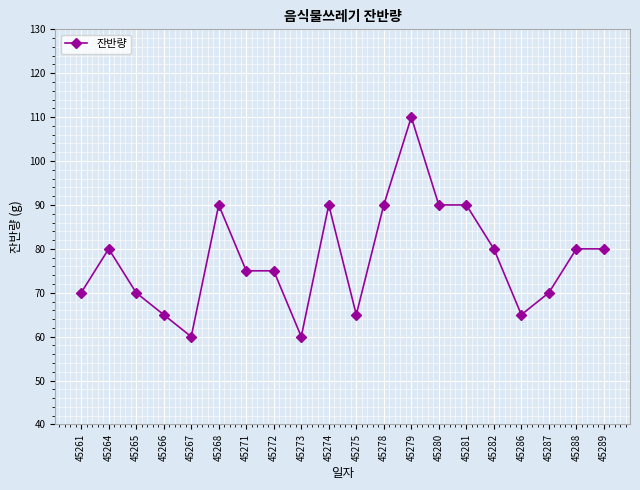

Count the number of categories in the chart.

20